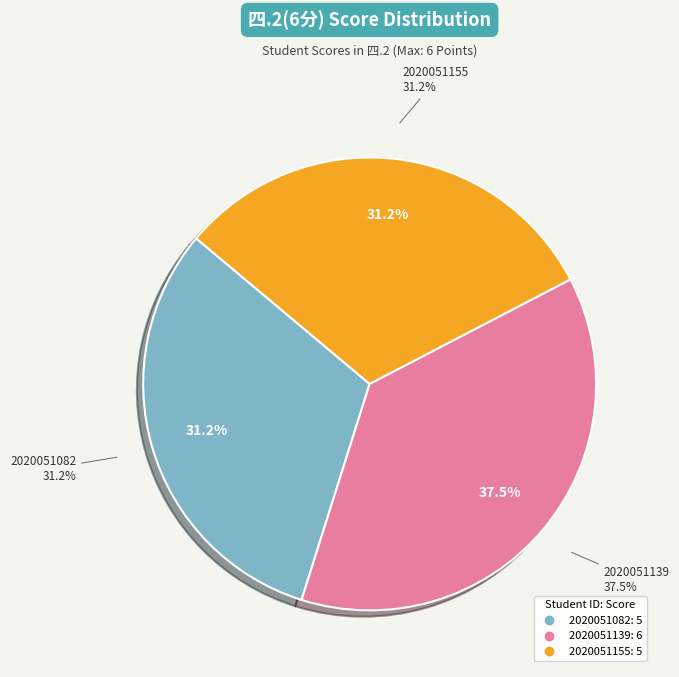

How many slices are in this pie chart?

3